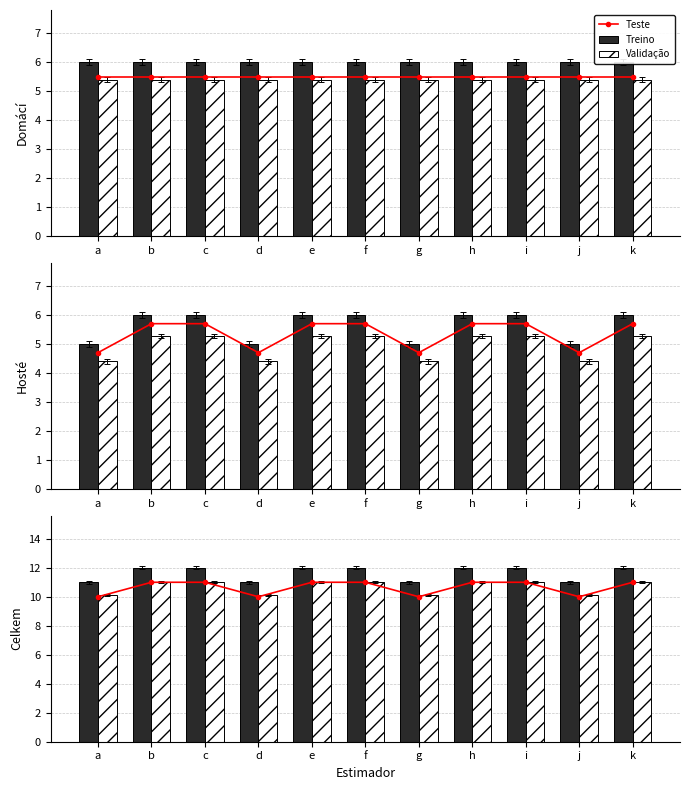

What is the value of the Treino bar at the 6th from the left?

12.0